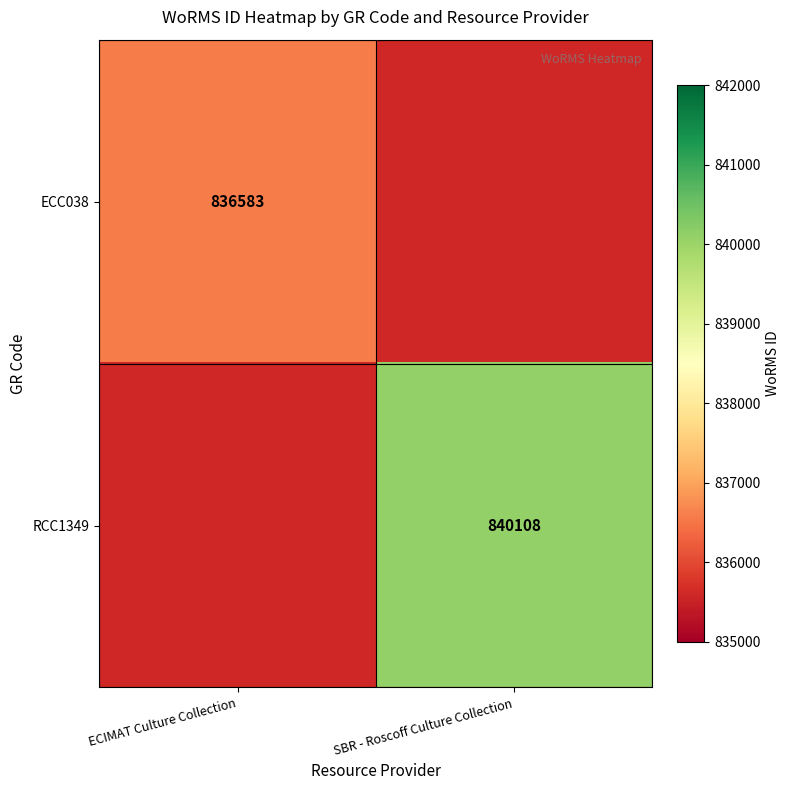

The RCC1349 series shows 273317 at SBR - Roscoff Culture Collection. True or false?

False